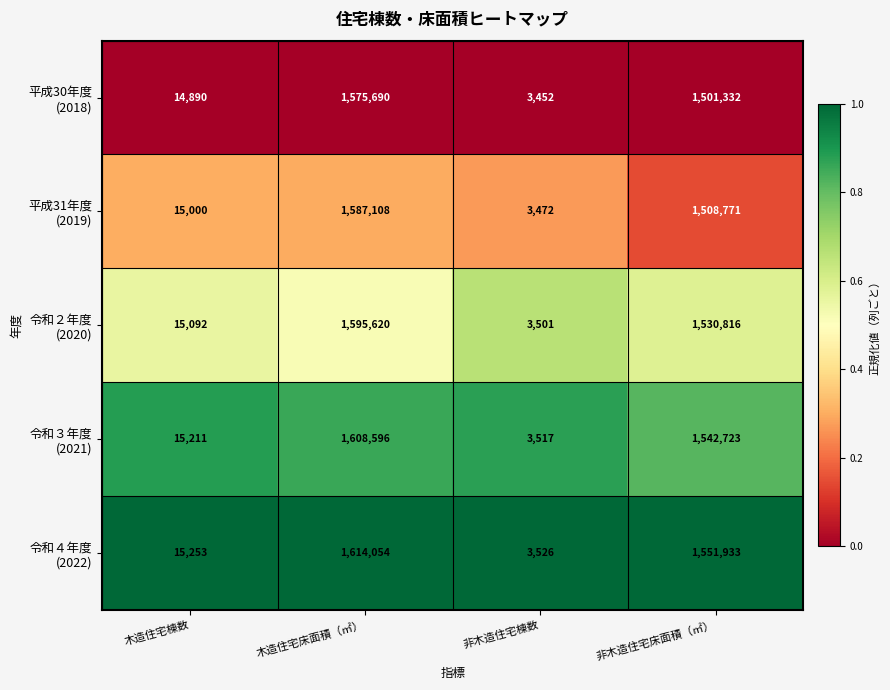

At which category does the chart reach its minimum across all series?

非木造住宅棟数